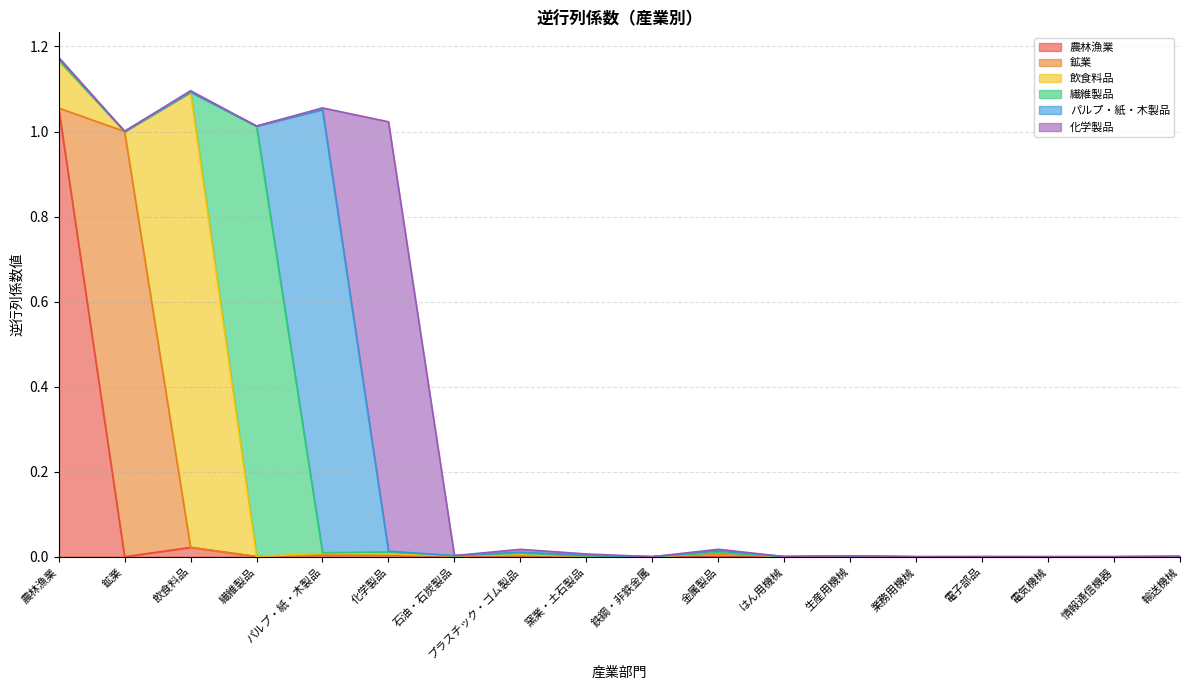

The value of 飲食料品 at 情報通信機器 is 0.0. True or false?

True